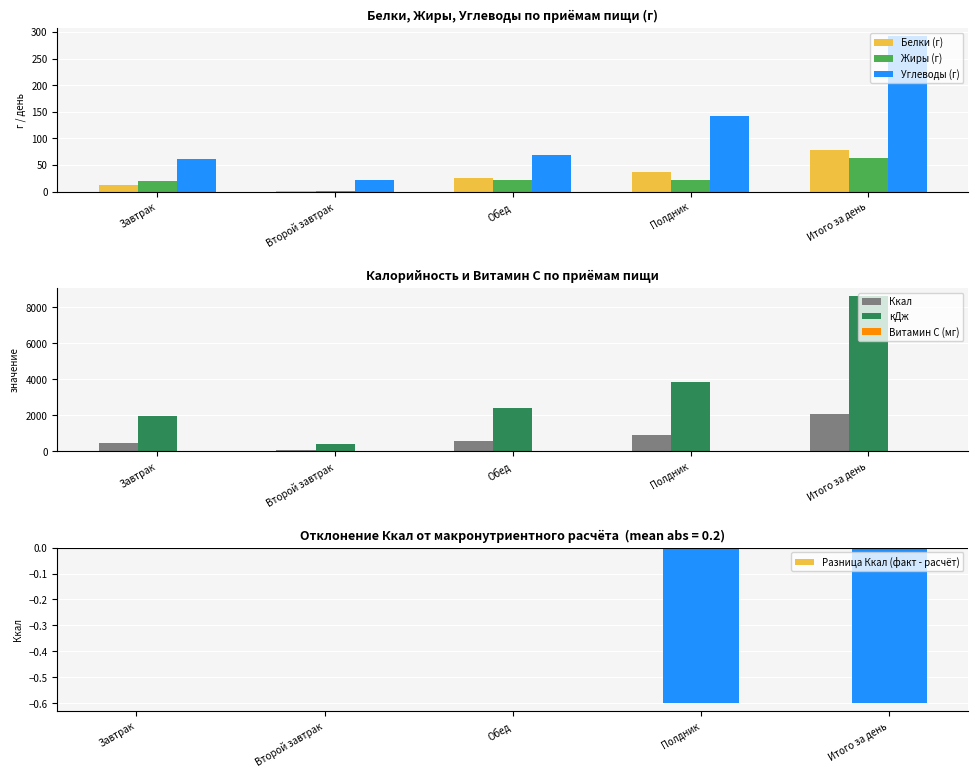

Is it true that Углеводы (г) equals 21.0 at Второй завтрак?

True